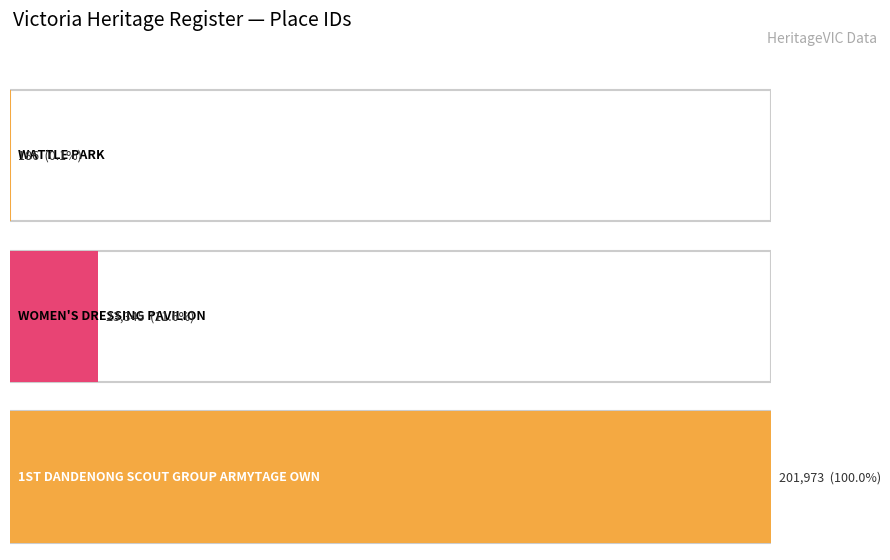

What is the sum of all values?

225504